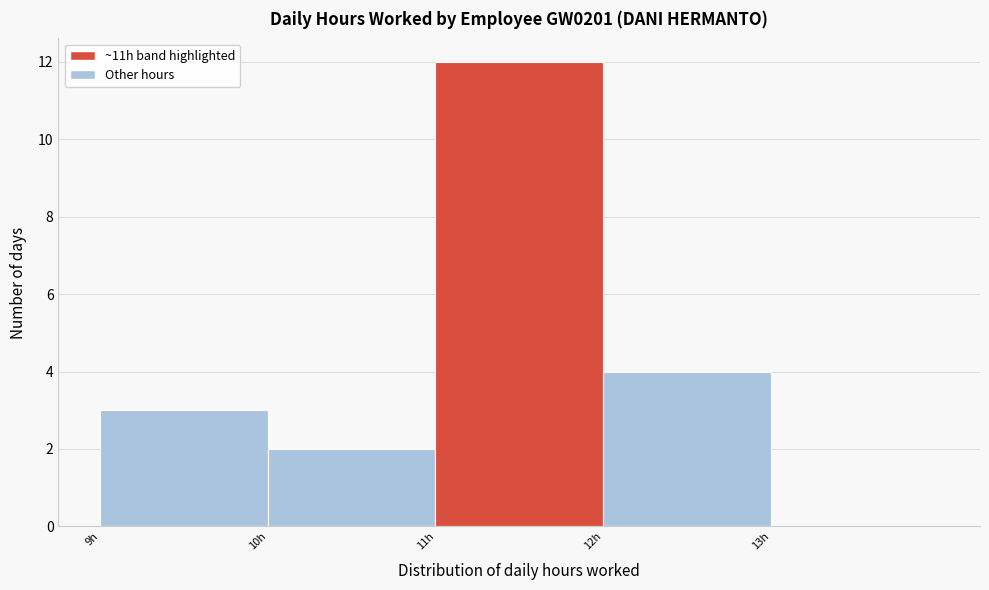

Reading left to right, list all the values displayed in this chart.

9h=3	10h=2	11h=12	12h=4	13h=0